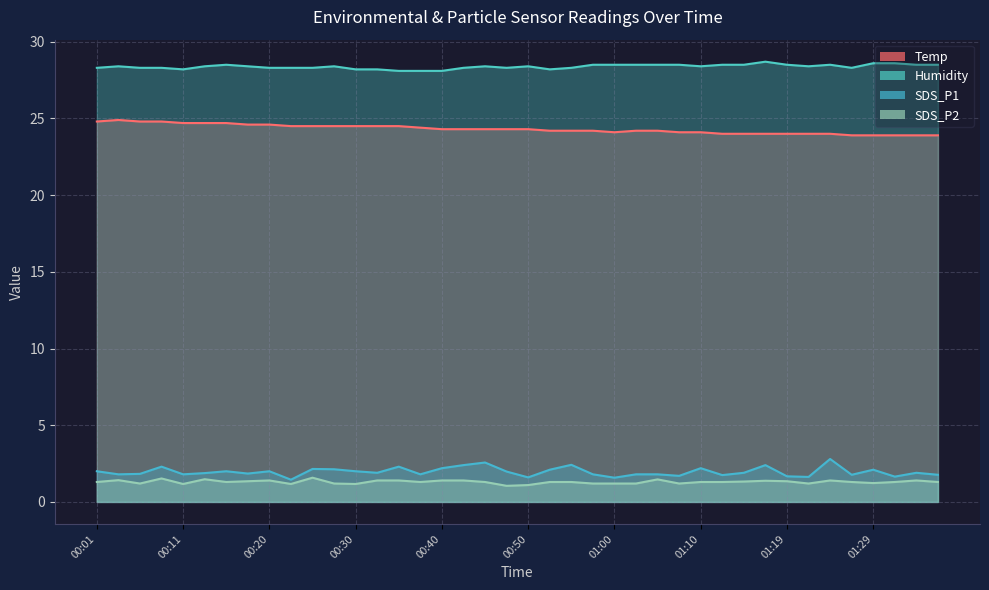

What is the label of the 39th point from the right?

00:03